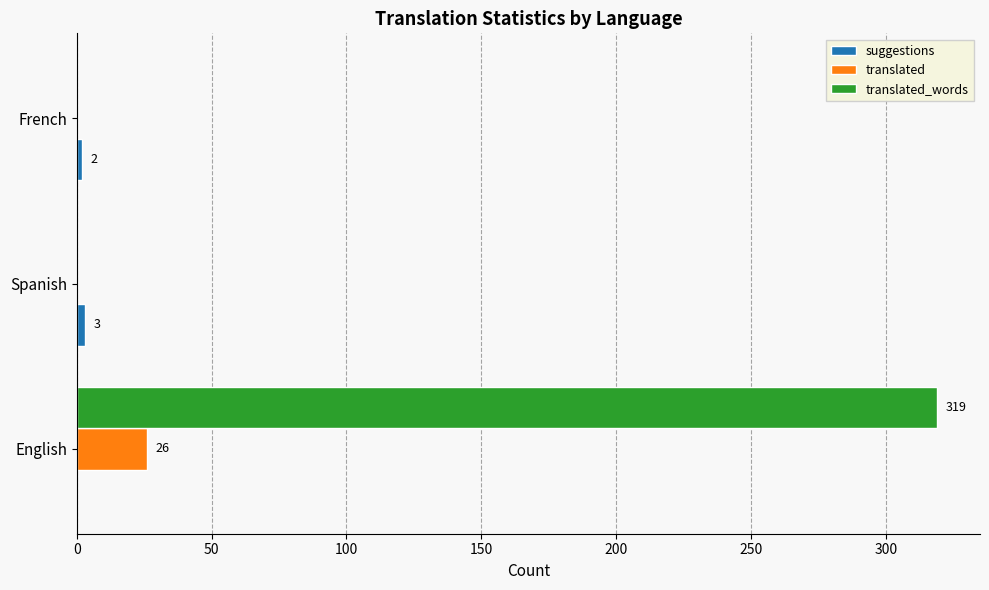

At which category is the sum across all series the highest?

English